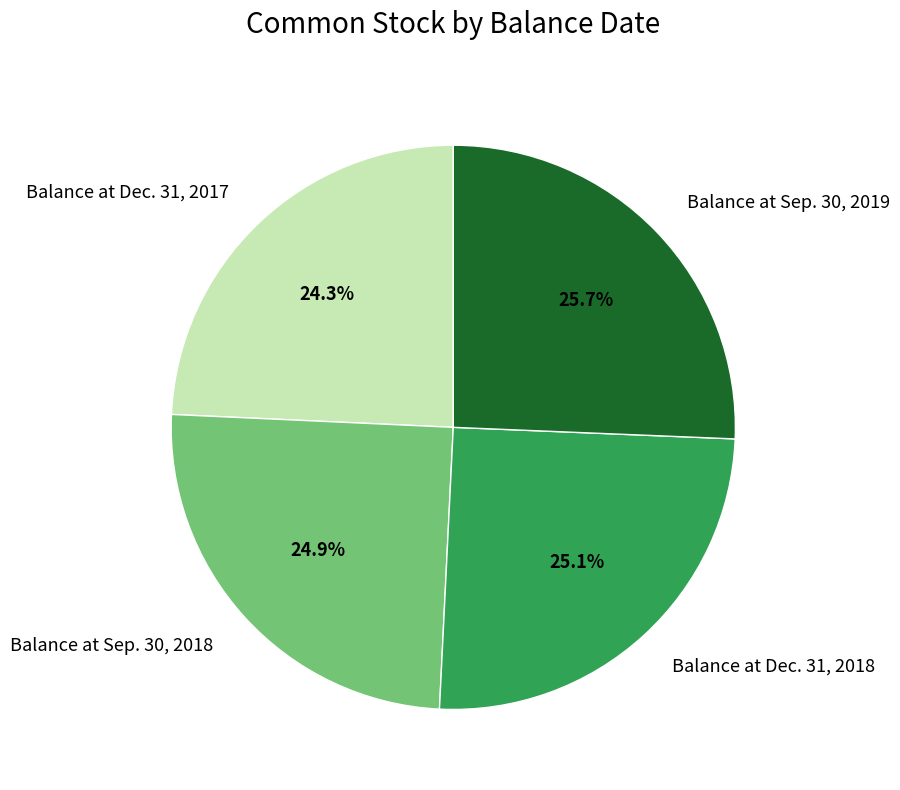

What percentage do Balance at Dec. 31, 2017 and Balance at Sep. 30, 2018 together represent?

49.2%